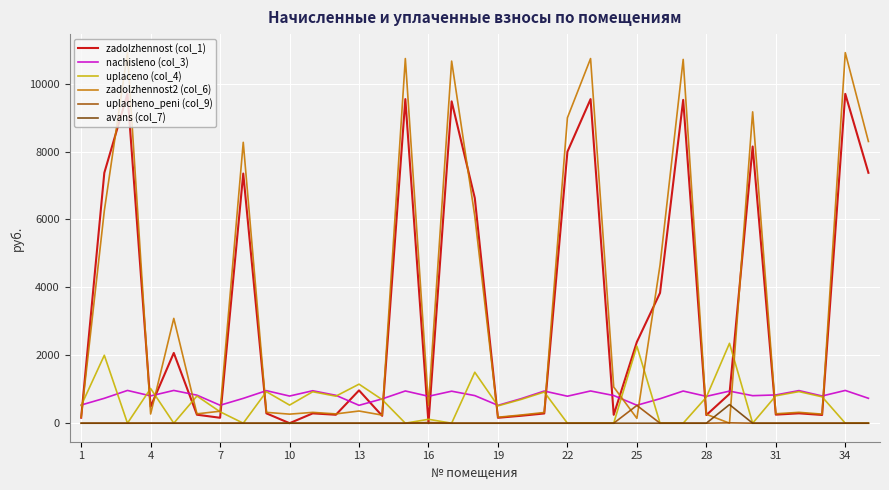

Which series has the widest spread of values?

zadolzhennost2 (col_6)